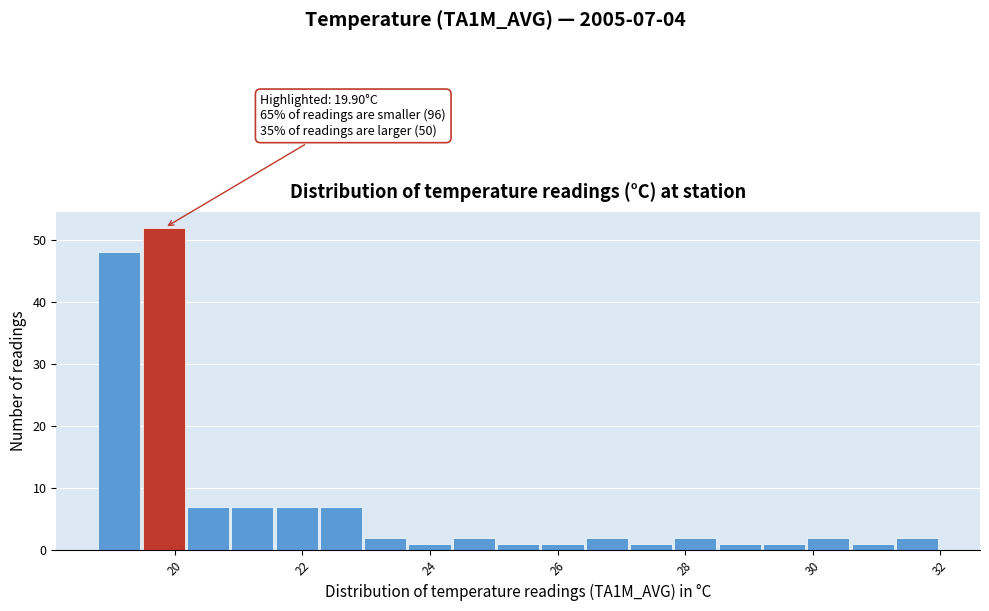

Around what value on the x-axis is the tallest bar? Give the approximate position of its centre, as read against the axis.

19.8